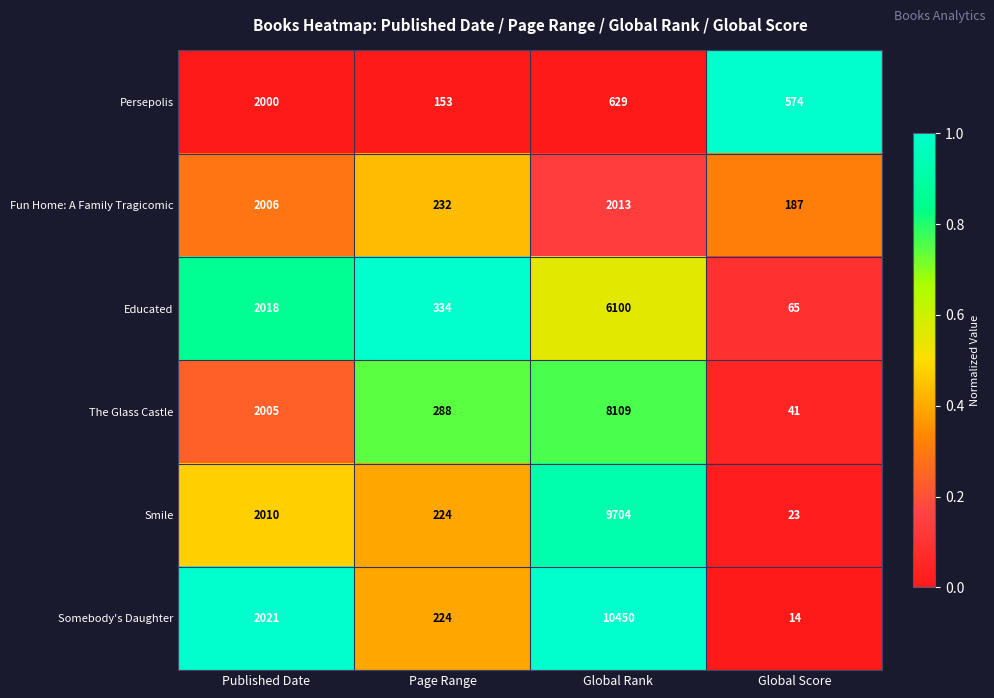

Reading right to left, transcribe all the data shown in this chart.

Persepolis: 574	629	153	2000
Fun Home: A Family Tragicomic: 187	2013	232	2006
Educated: 65	6100	334	2018
The Glass Castle: 41	8109	288	2005
Smile: 23	9704	224	2010
Somebody's Daughter: 14	10450	224	2021